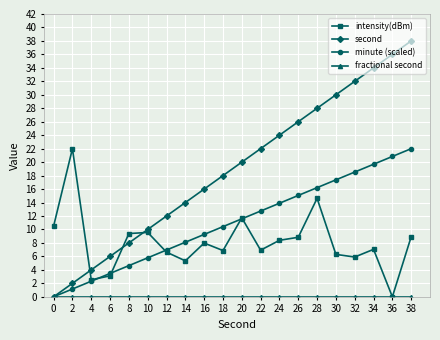

True or false: intensity(dBm) and second cross at least once.

True